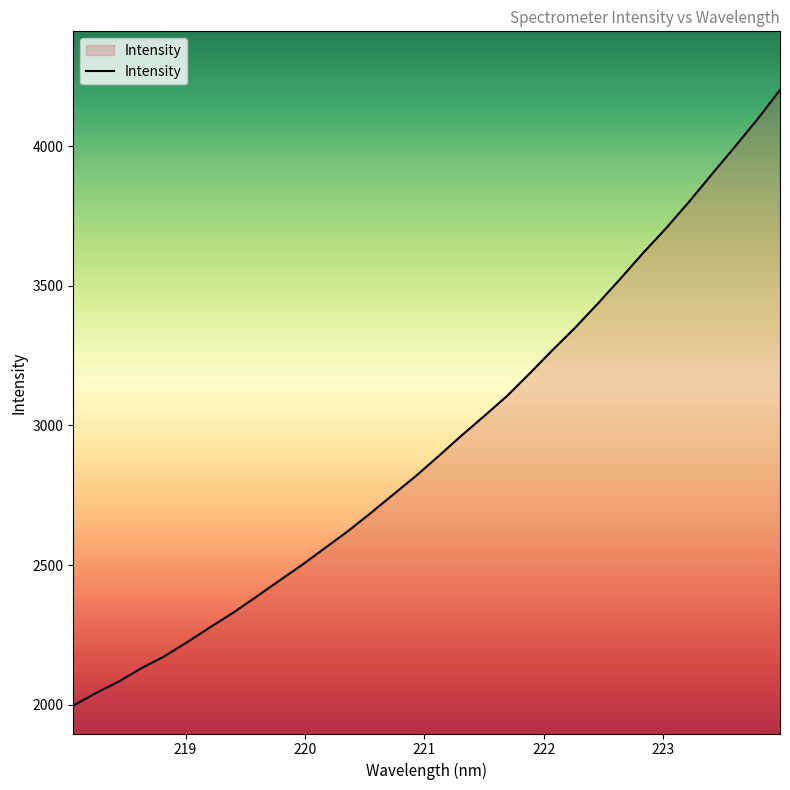

What is the difference between the maximum and minimum values?

2203.7